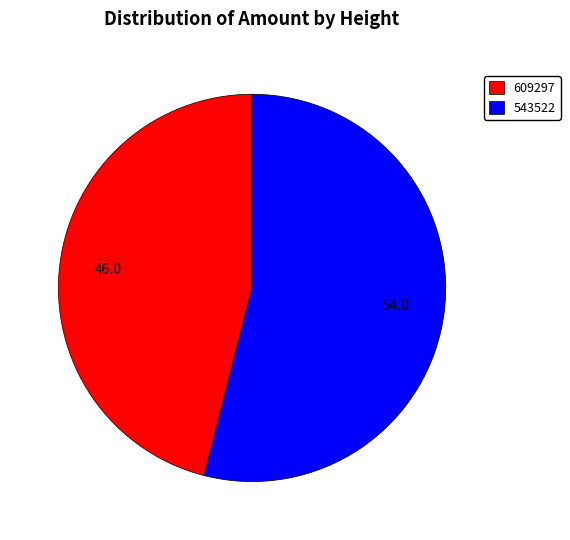

How many segments does this pie chart have?

2